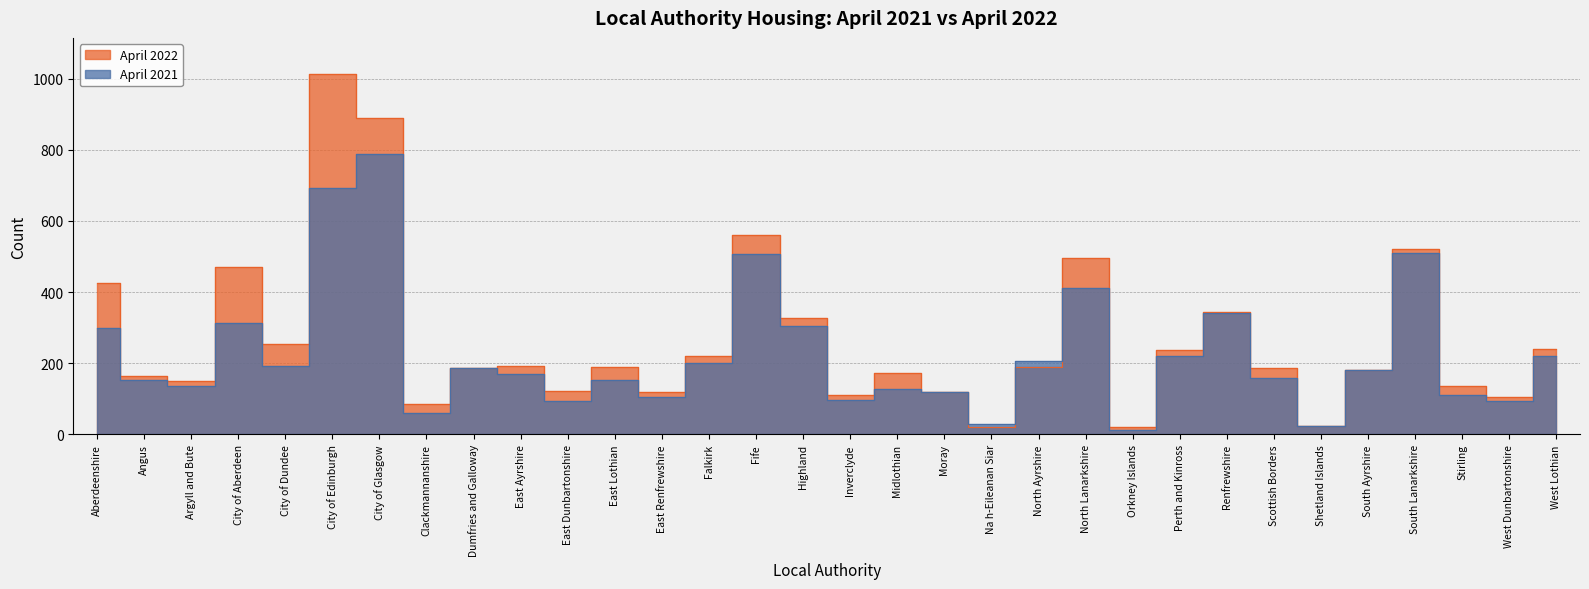

How many data points in April 2022 are above 189?

15